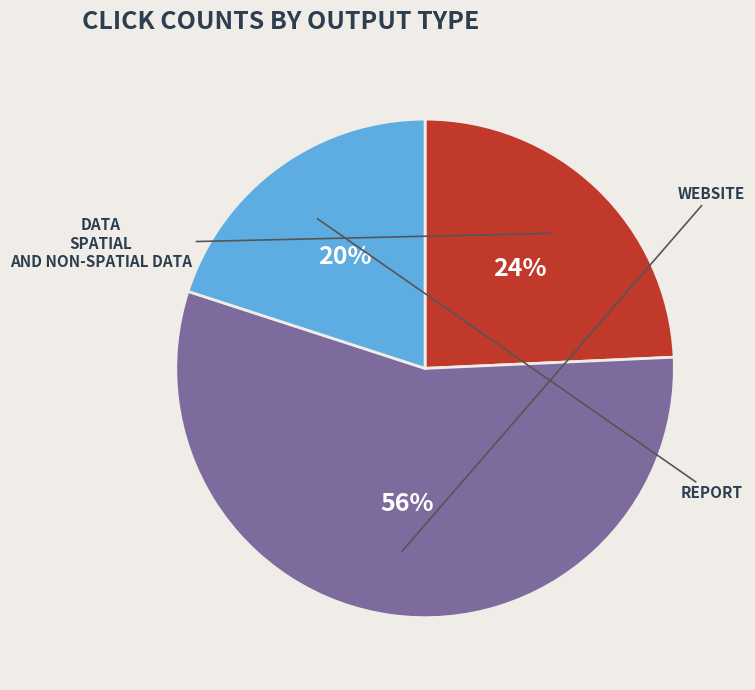

Is there any slice that represents more than half of the pie?

Yes